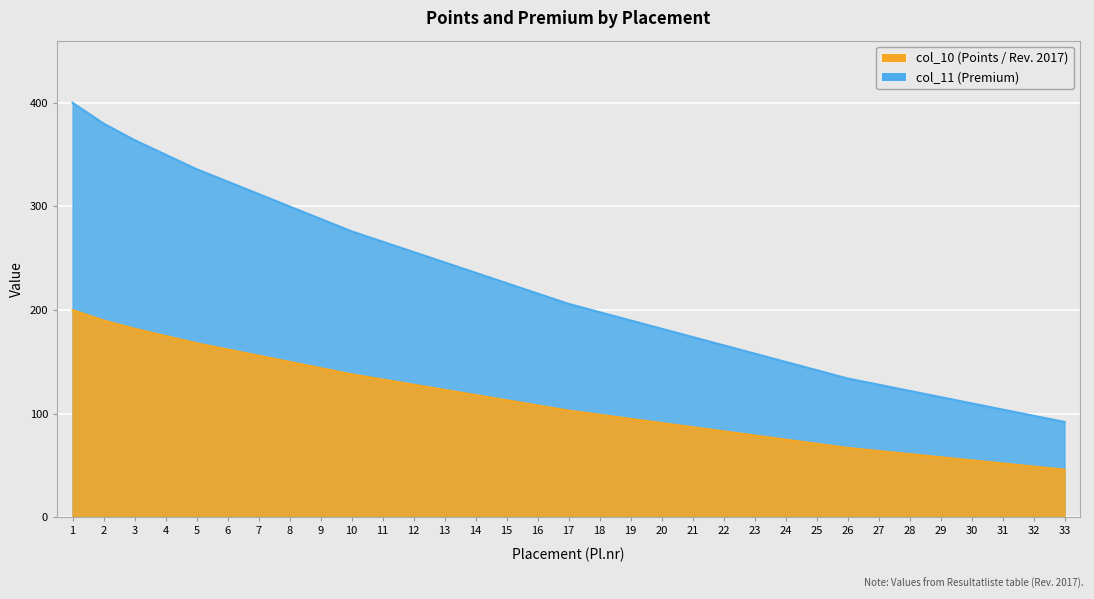

Reading left to right, transcribe all the data shown in this chart.

col_10: 400	380	364	350	336	324	312	300	288	276	266	256	246	236	226	216	206	198	190	182	174	166	158	150	142	134	128	122	116	110	104	98	92
col_11: 200	190	182	175	168	162	156	150	144	138	133	128	123	118	113	108	103	99	95	91	87	83	79	75	71	67	64	61	58	55	52	49	46